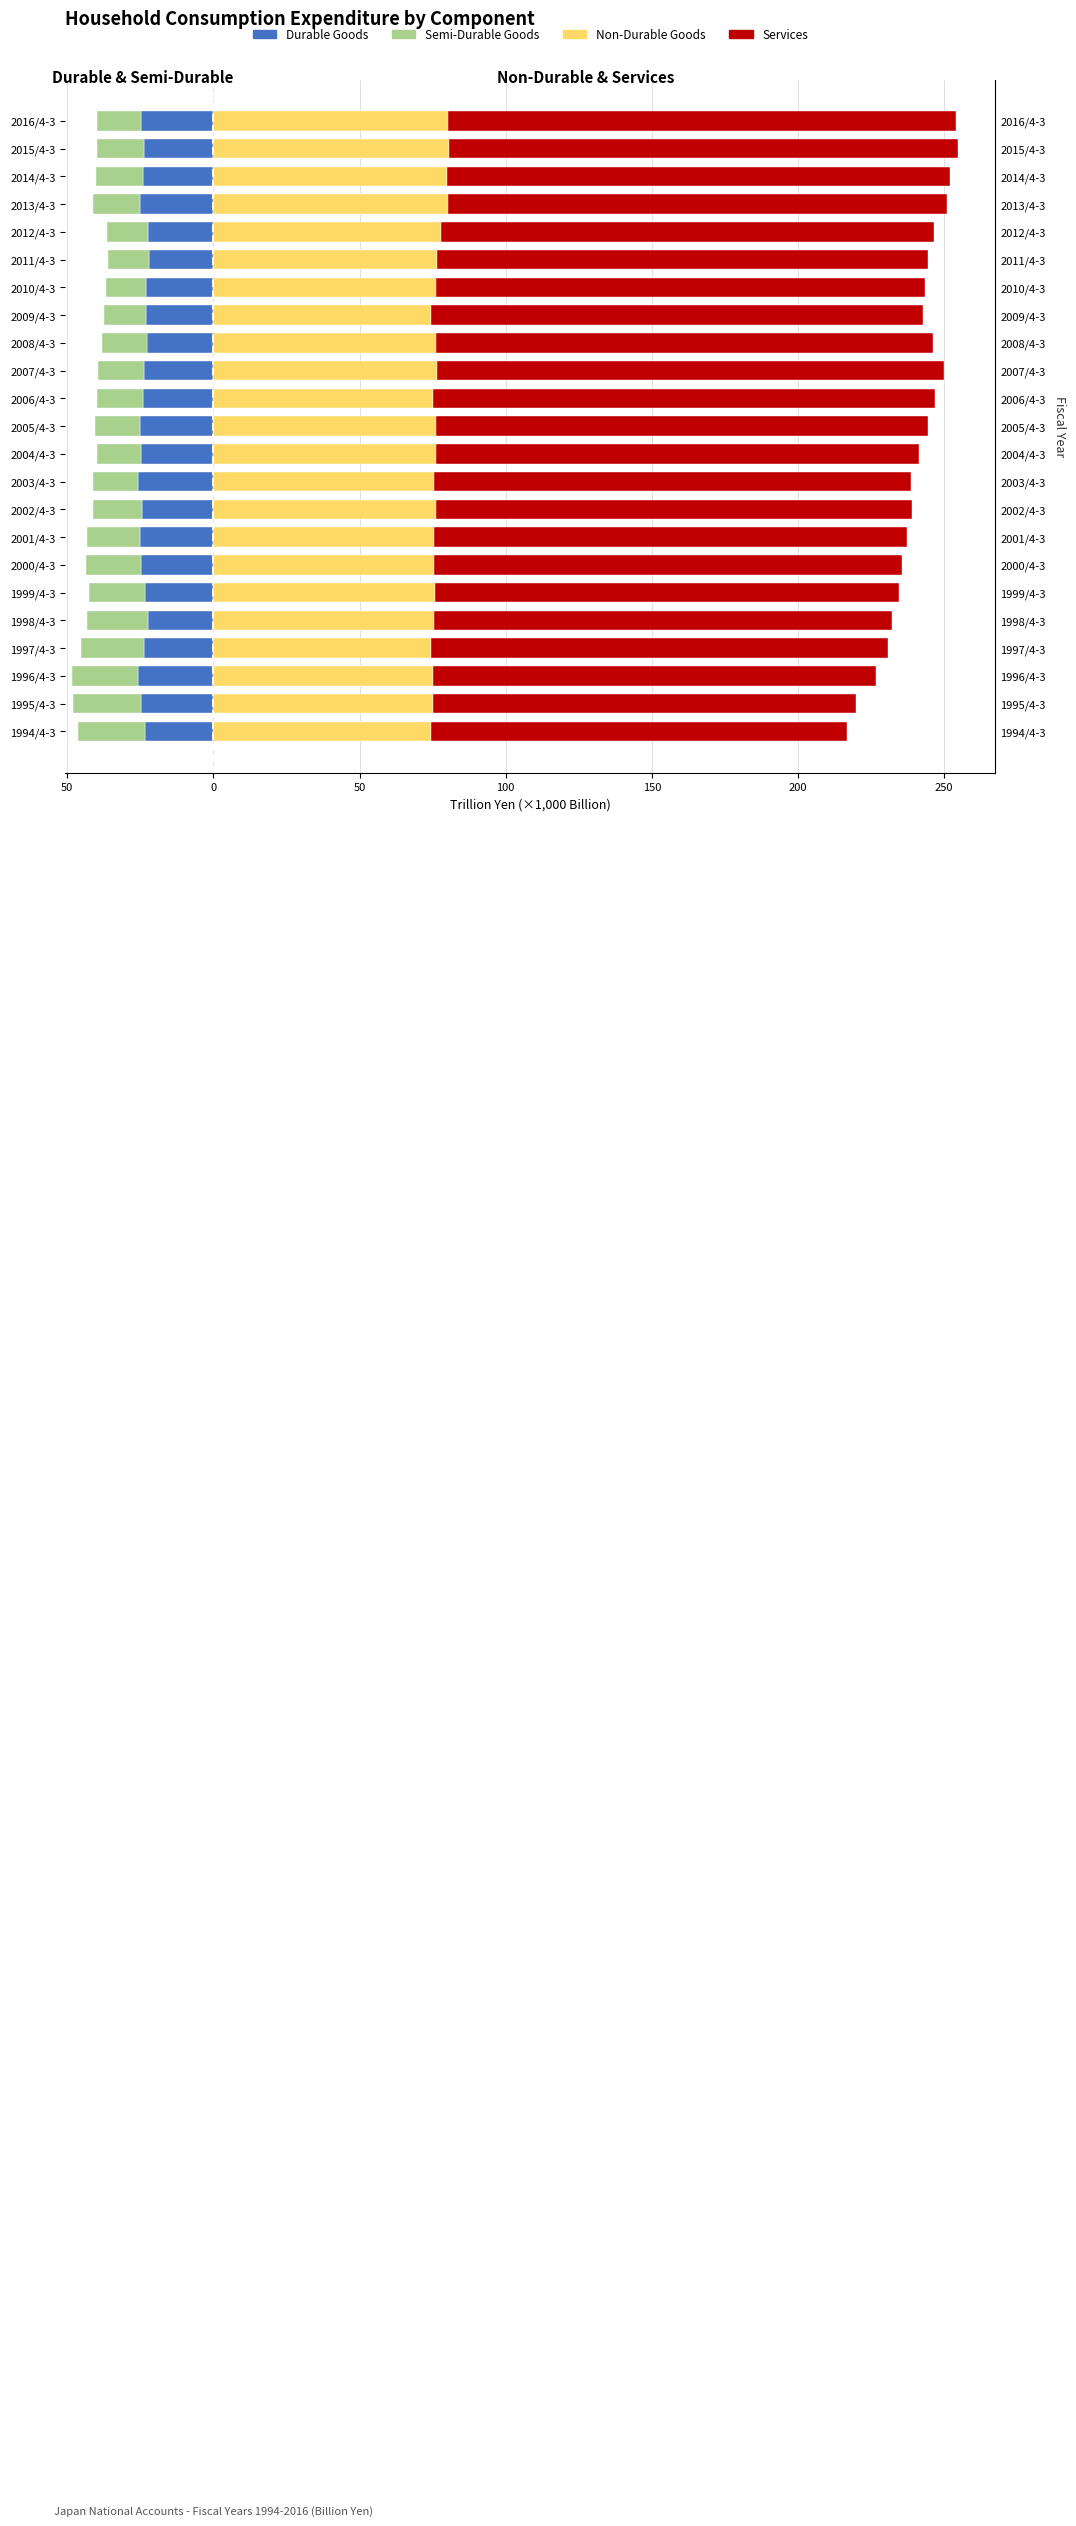

What is the total value across all series at 2009/4-3?

205.2